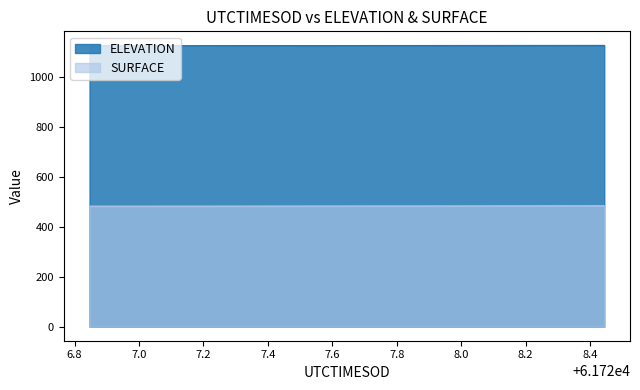

Which series has the largest total across all categories?

ELEVATION